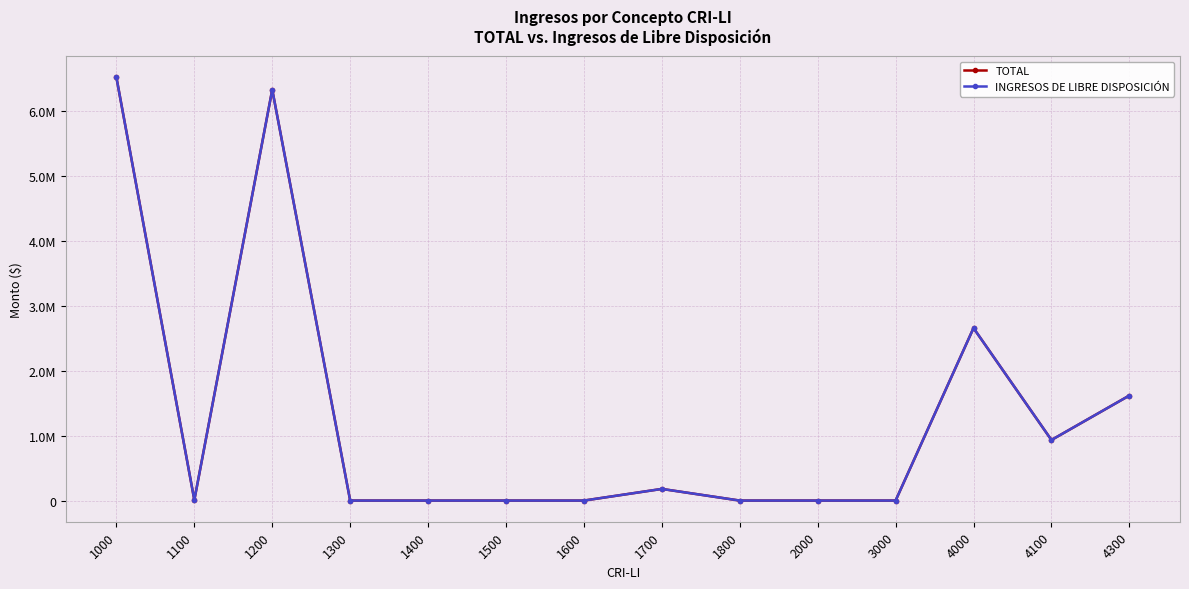

Is this an area chart (filled region under the line)?

No